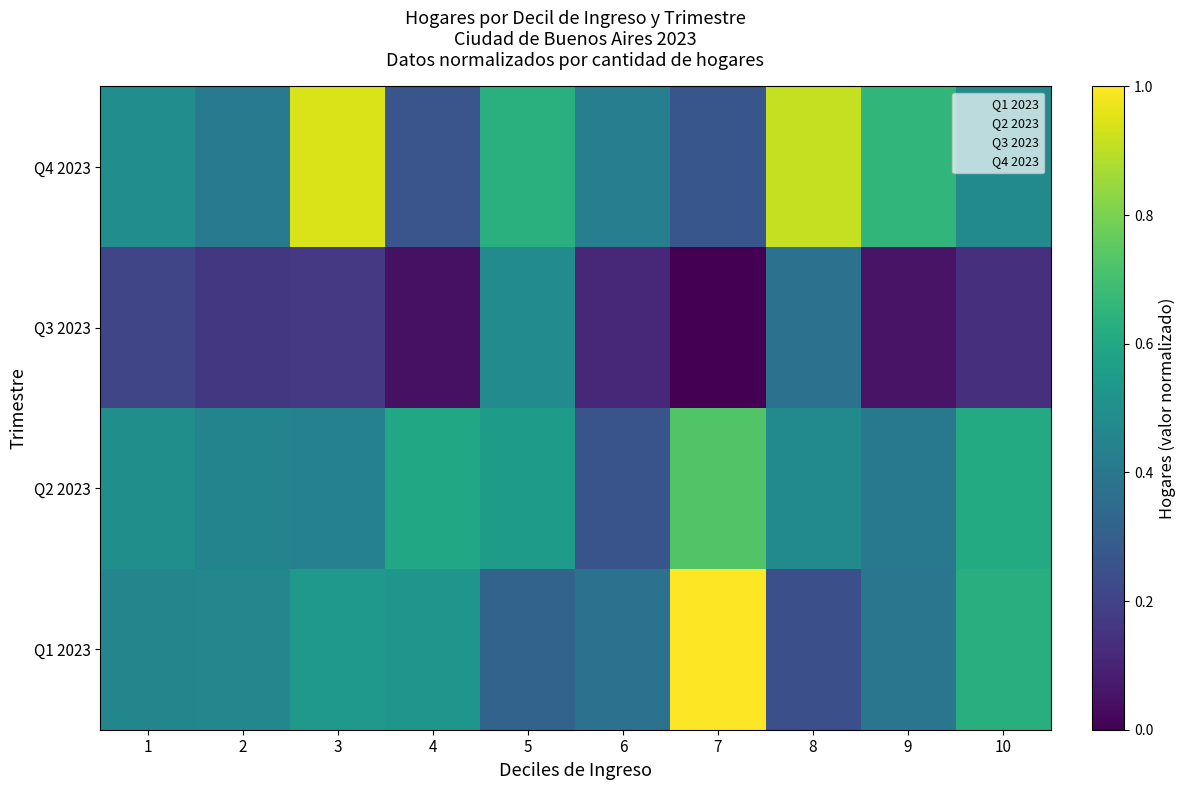

Which series has the widest spread of values?

Q1 2023